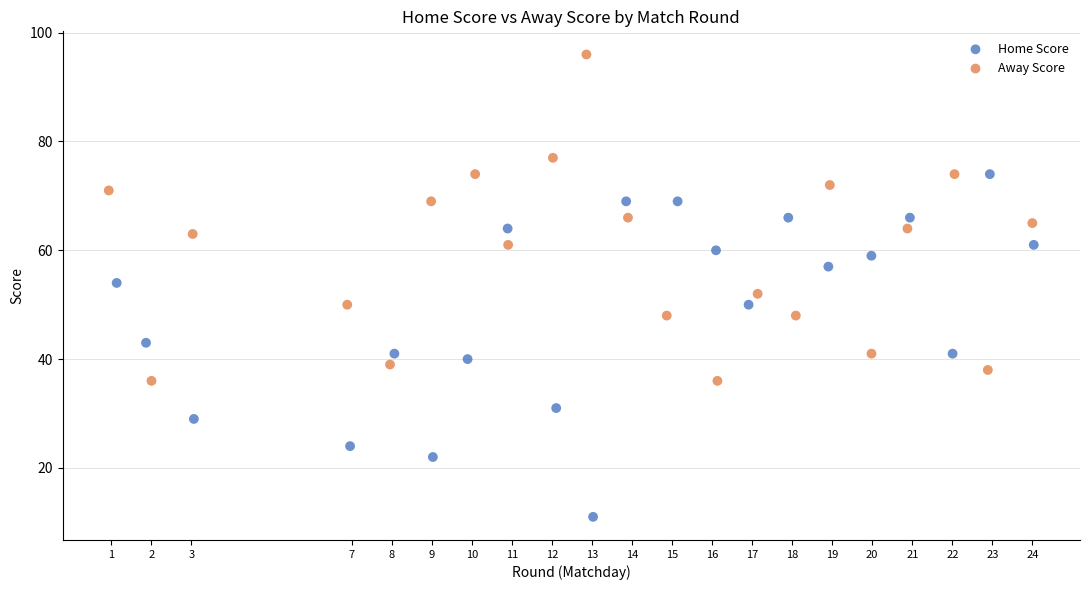

Which series contains the highest Y value?

Away Score